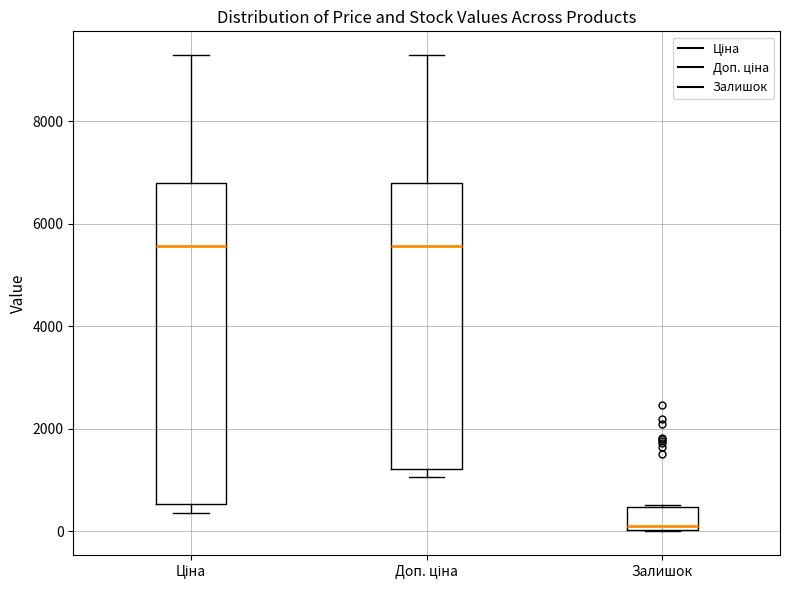

Which box is the tallest, from its lower edge to its upper edge?

Ціна